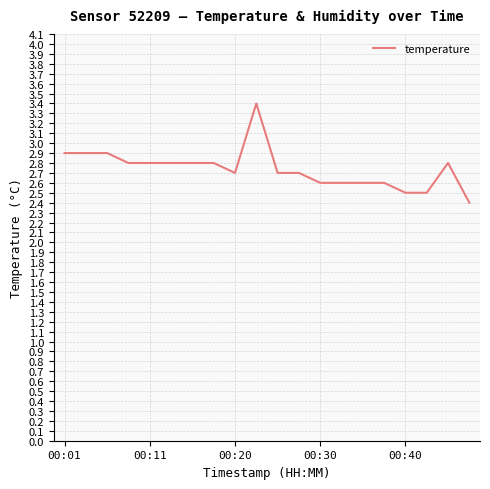

What is the greatest value displayed?

3.4